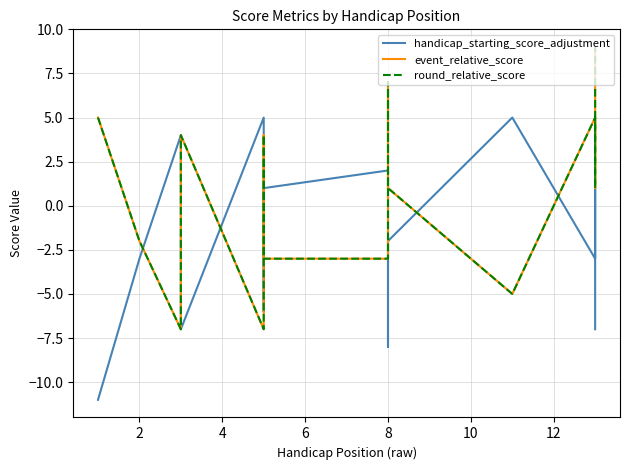

Reading left to right, what are all the values shown in this chart?

handicap_starting_score_adjustment: -11	-3	4	-7	5	-6	1	2	-8	-2	5	1	-3	1	-7
event_relative_score: 5	-2	-7	4	-7	4	-3	-3	7	1	-5	0	5	1	9
round_relative_score: 5	-2	-7	4	-7	4	-3	-3	7	1	-5	0	5	1	9